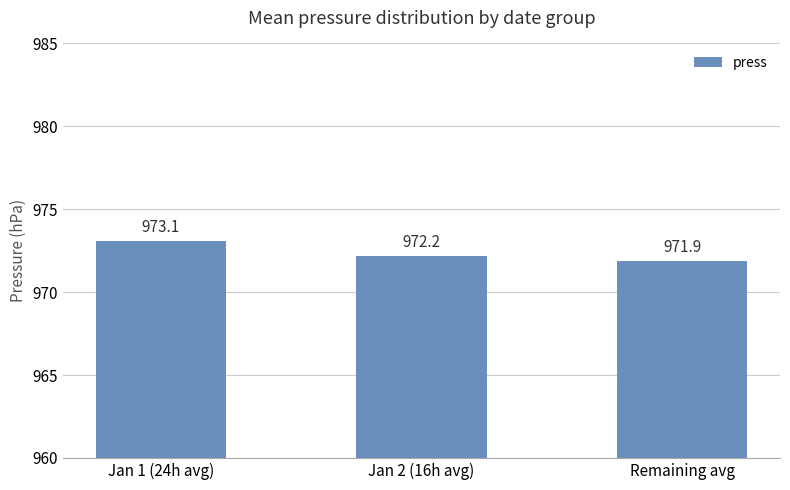

What is the difference between the values at Jan 2 (16h avg) and Jan 1 (24h avg)?

0.9